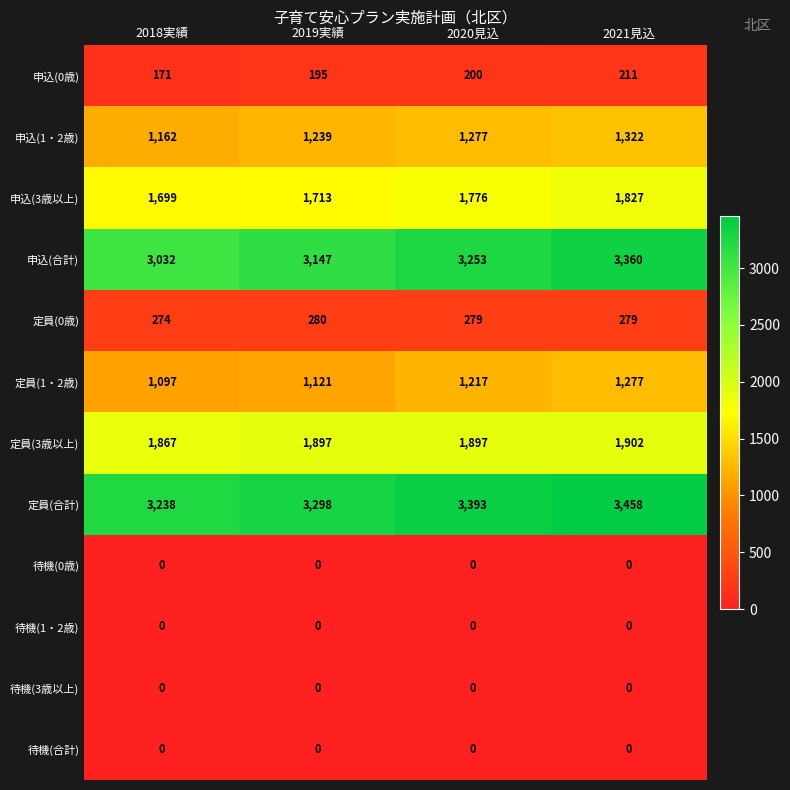

Which series changed the most between 2019実績 and 2020見込?

申込(合計)